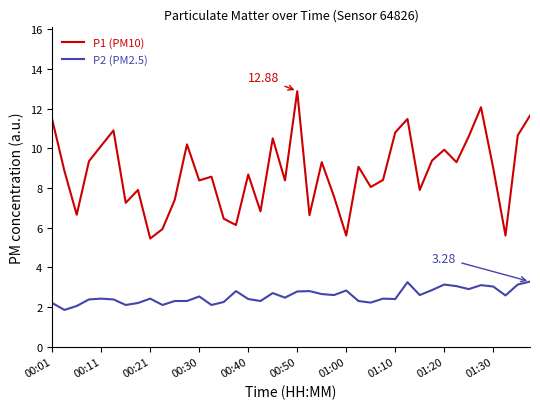

What are all the series names shown in the legend?

P1 (PM10), P2 (PM2.5)